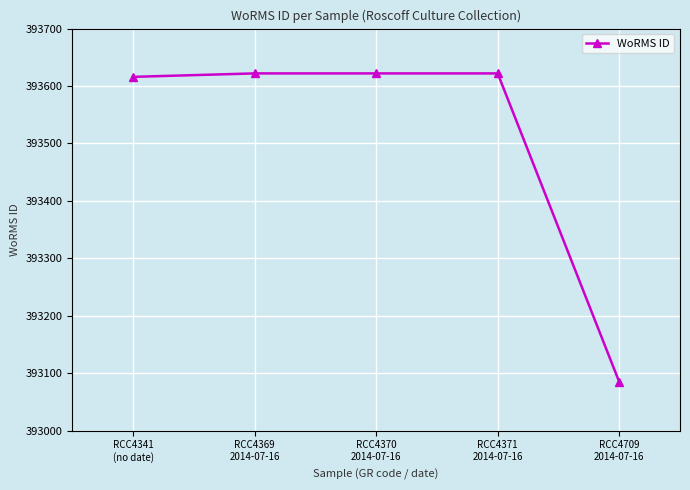

What is the ratio of the value at RCC4370
2014-07-16 to the value at RCC4369
2014-07-16?

1.0